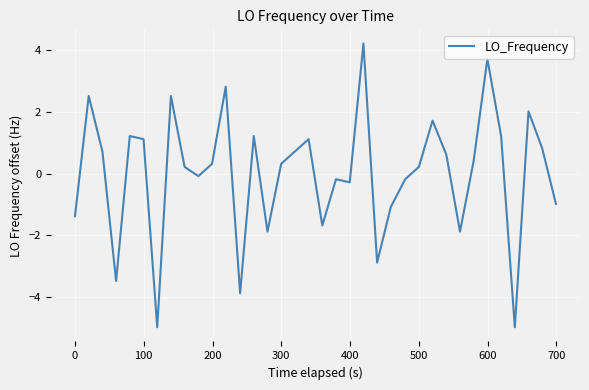

What is the smallest value displayed?

-5.0